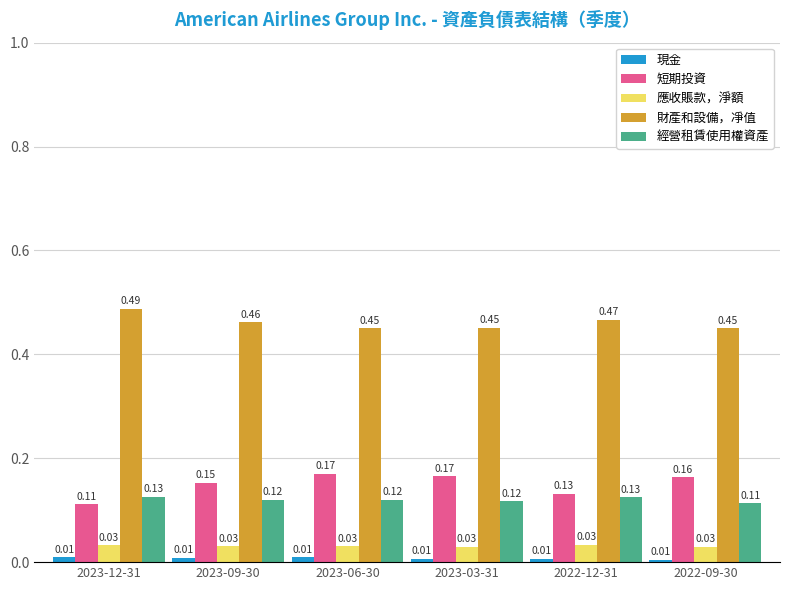

At how many categories does at least one series exceed 0?

6